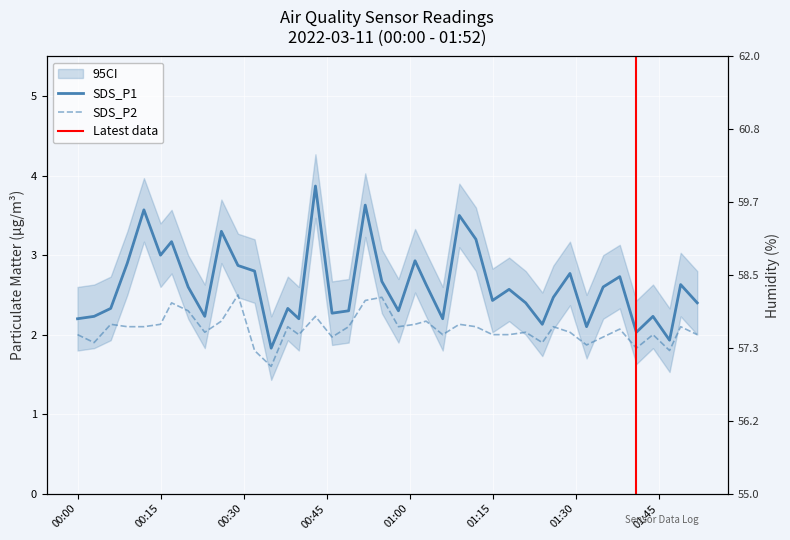

How many lines are shown in the chart?

2